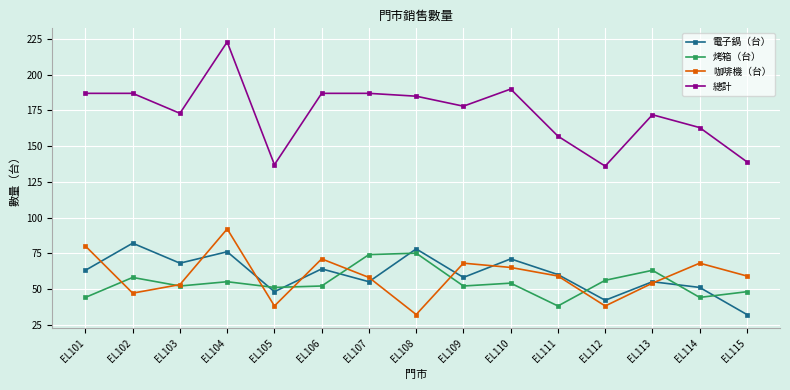

Does the chart display data point markers on the line(s)?

Yes